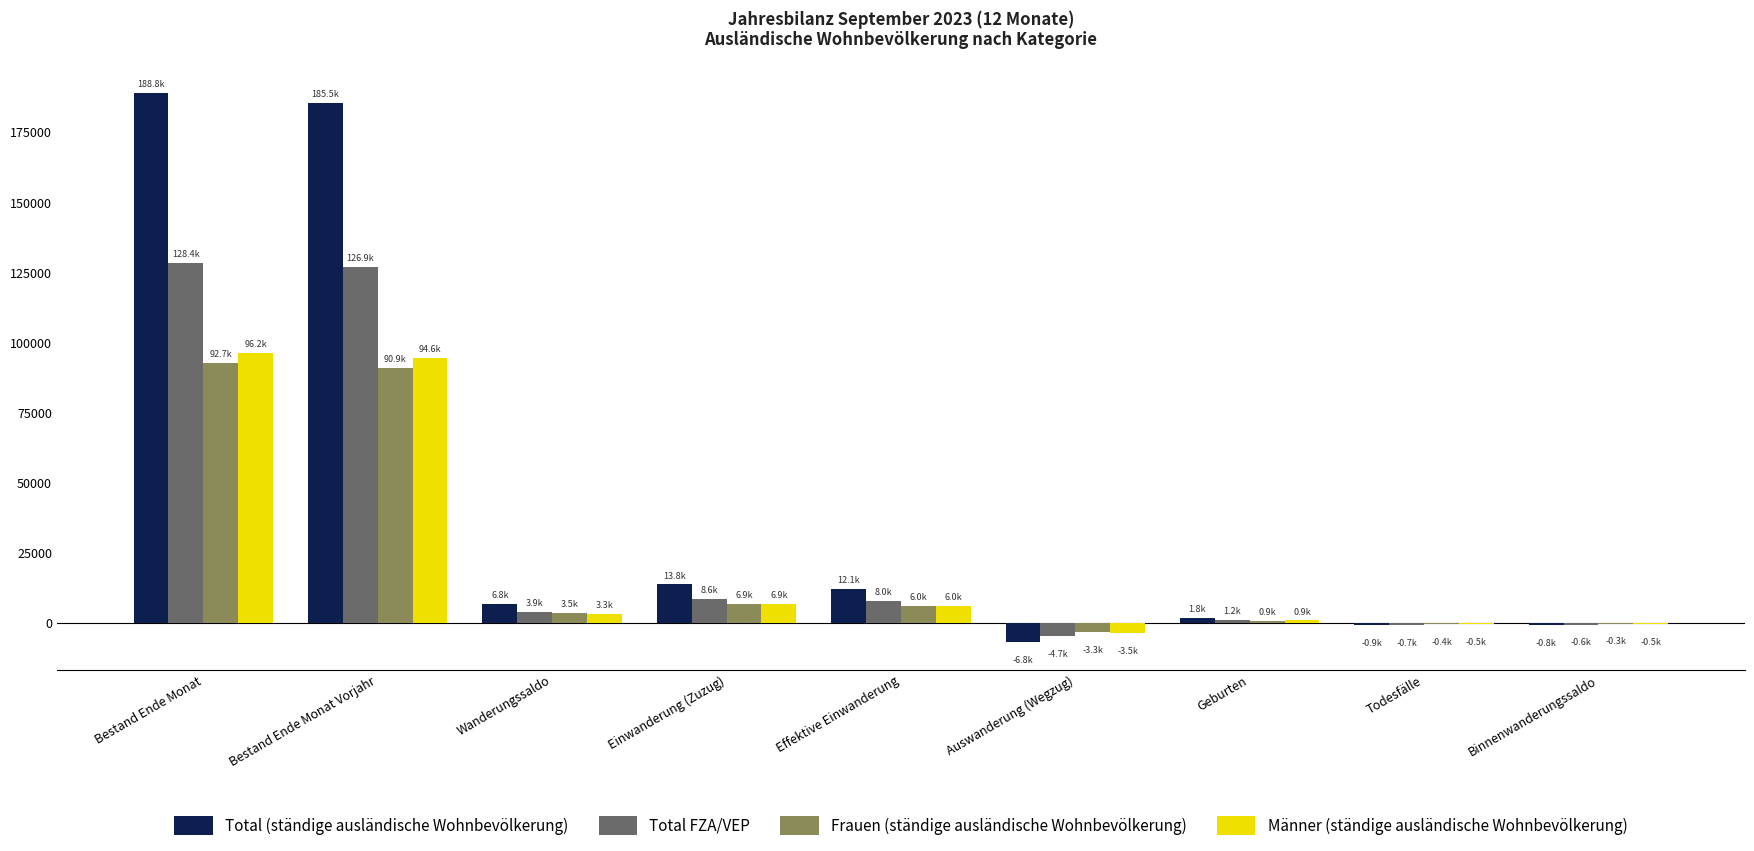

Which series has the largest total across all categories?

Total (ständige ausländische Wohnbevölkerung)